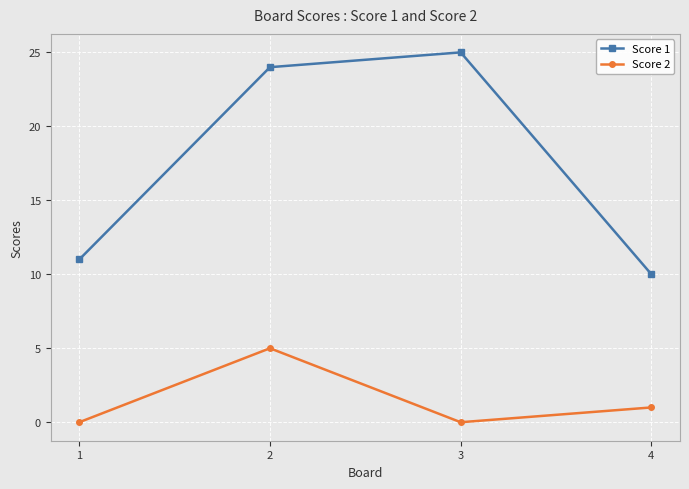

Which series has the widest spread of values?

Score 1